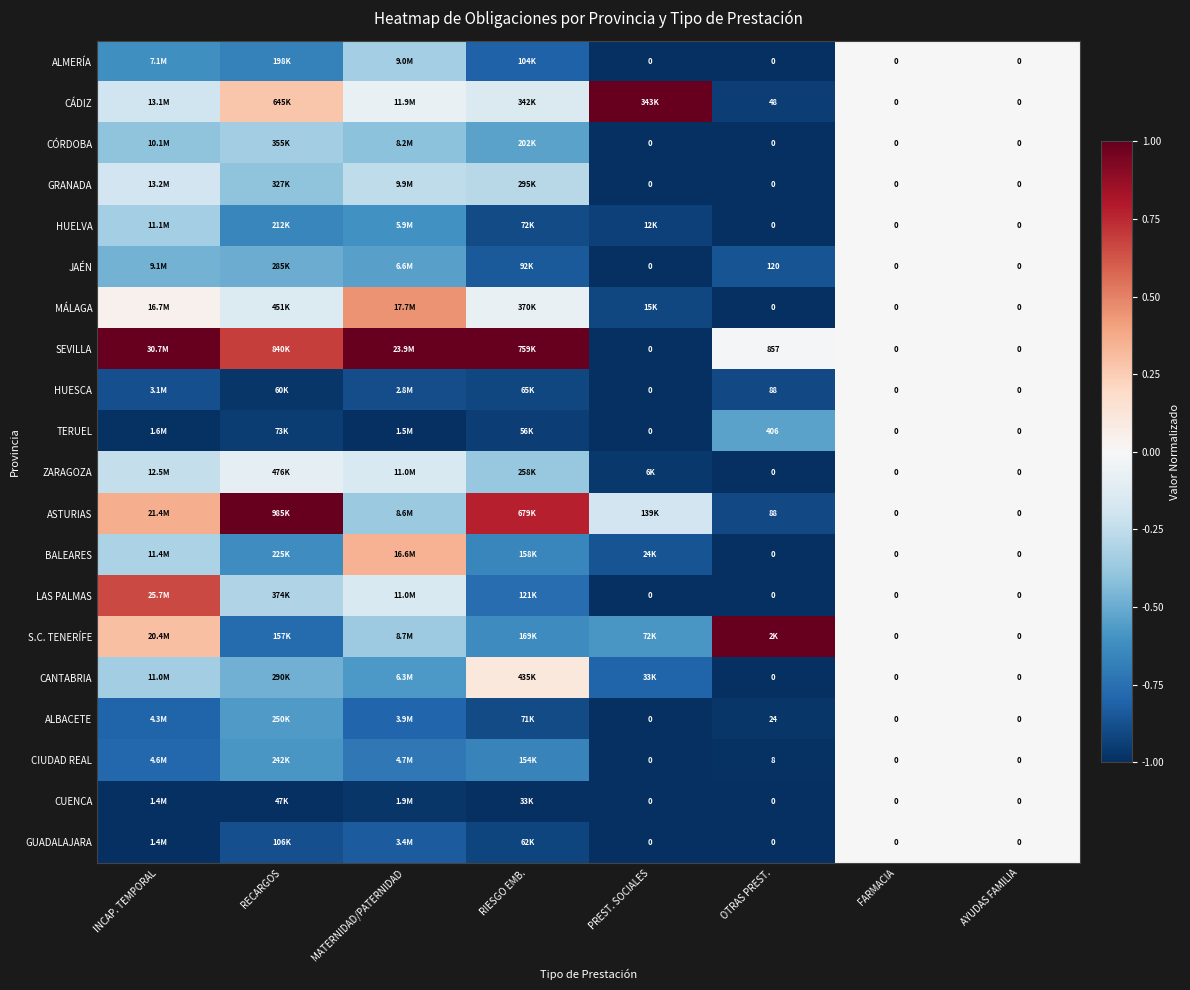

At PREST. SOCIALES, list the series in order from largest to smallest.

CÁDIZ, ASTURIAS, S.C. TENERÍFE, CANTABRIA, BALEARES, MÁLAGA, HUELVA, ZARAGOZA, ALMERÍA, CÓRDOBA, GRANADA, JAÉN, SEVILLA, HUESCA, TERUEL, LAS PALMAS, ALBACETE, CIUDAD REAL, CUENCA, GUADALAJARA